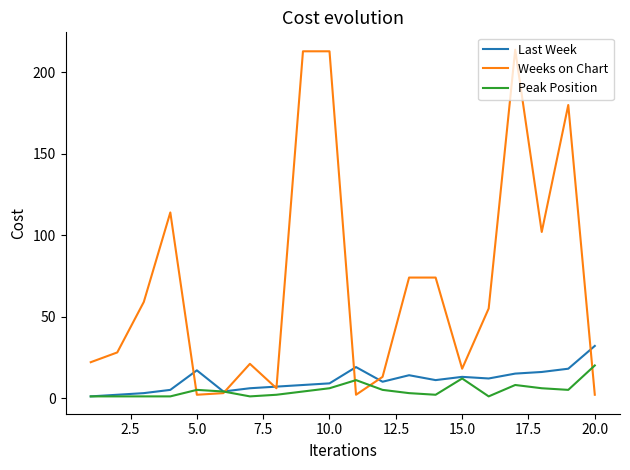

Which series has the largest total across all categories?

Weeks on Chart